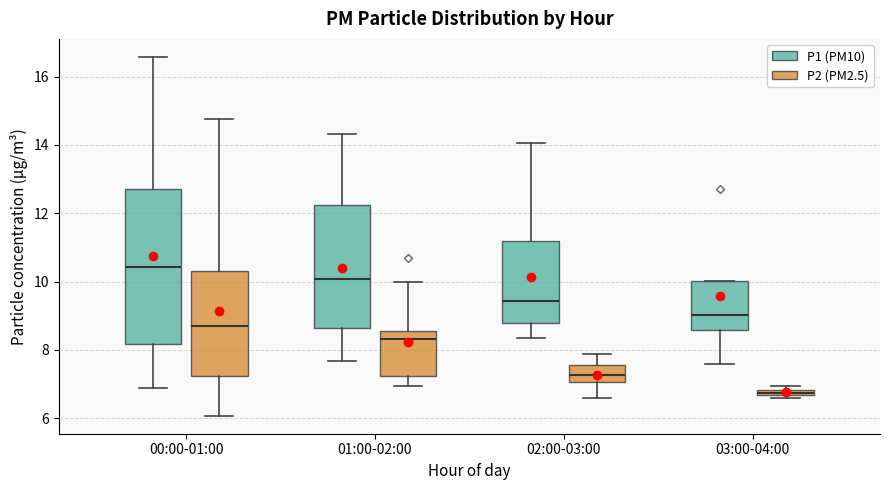

Which box's median line is the lowest?

03:00-04:00 (P2 (PM2.5))